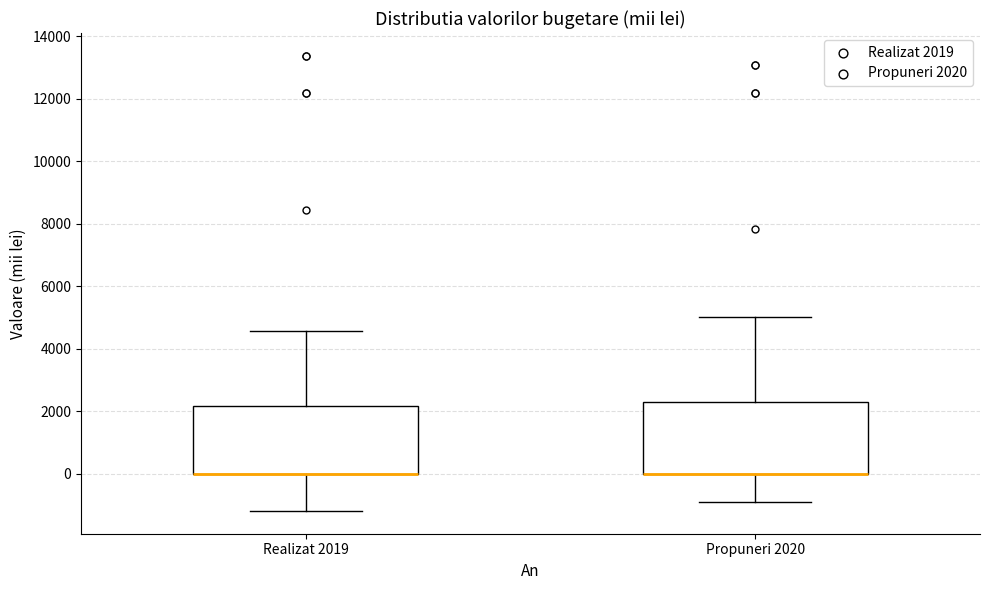

Reading left to right, transcribe this box plot: for each box, give where its median line is, the range the box spans, and where its two whiskers end, as read against the y-axis. The values are not printed on the chart, so give them approximately, as read against the axis.

Realizat 2019: median 0 (drawn on the box's lower edge), box 0 to 2200, whiskers -1200 to 4600
Propuneri 2020: median 0 (drawn on the box's lower edge), box 0 to 2200, whiskers -800 to 5000